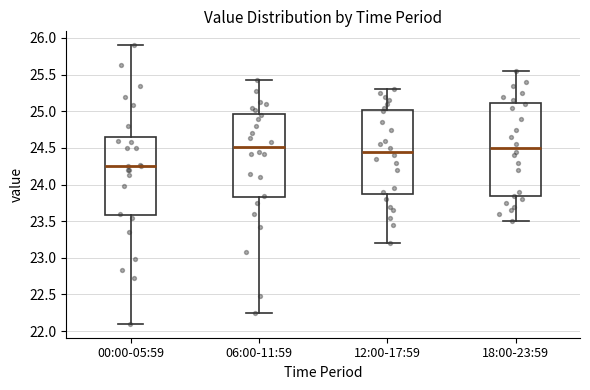

Reading left to right, transcribe this box plot: for each box, give where its median line is, the range the box spans, and where its two whiskers end, as read against the y-axis. The values are not printed on the chart, so give them approximately, as read against the axis.

00:00-05:59: median 24.25, box 23.60 to 24.65, whiskers 22.10 to 25.90
06:00-11:59: median 24.50, box 23.85 to 24.95, whiskers 22.25 to 25.40
12:00-17:59: median 24.45, box 23.90 to 25.00, whiskers 23.20 to 25.30
18:00-23:59: median 24.50, box 23.85 to 25.10, whiskers 23.50 to 25.55